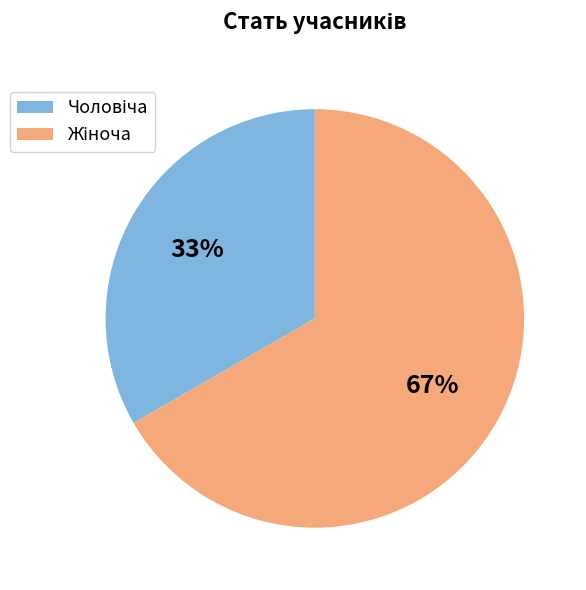

Does any single category account for the majority?

Yes